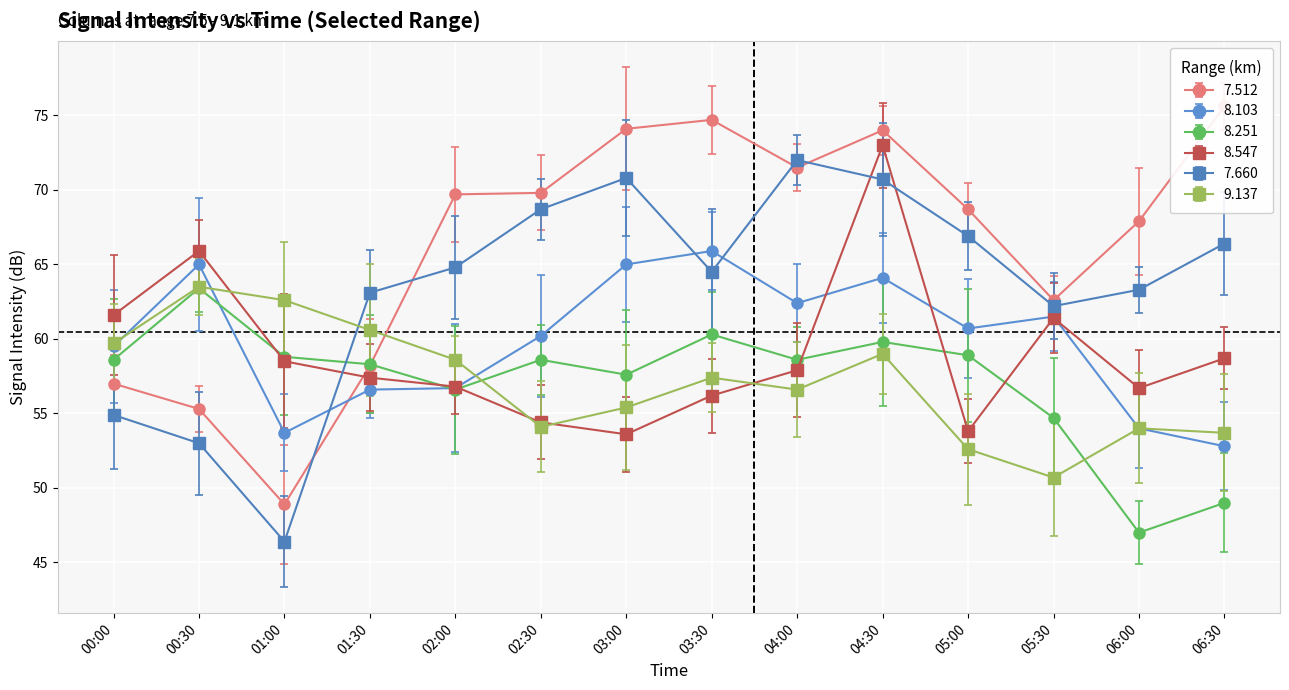

Between 2003/06/13 02:00 and 2003/06/13 04:30, which series saw the biggest shift?

8.547